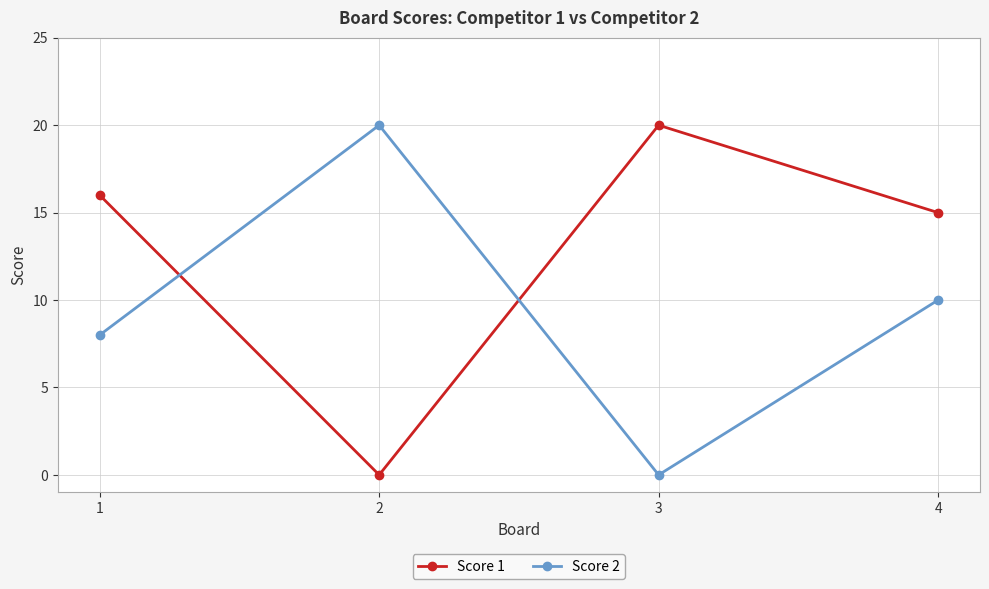

What is the difference between the Score 2 values at 4 and 1?

2